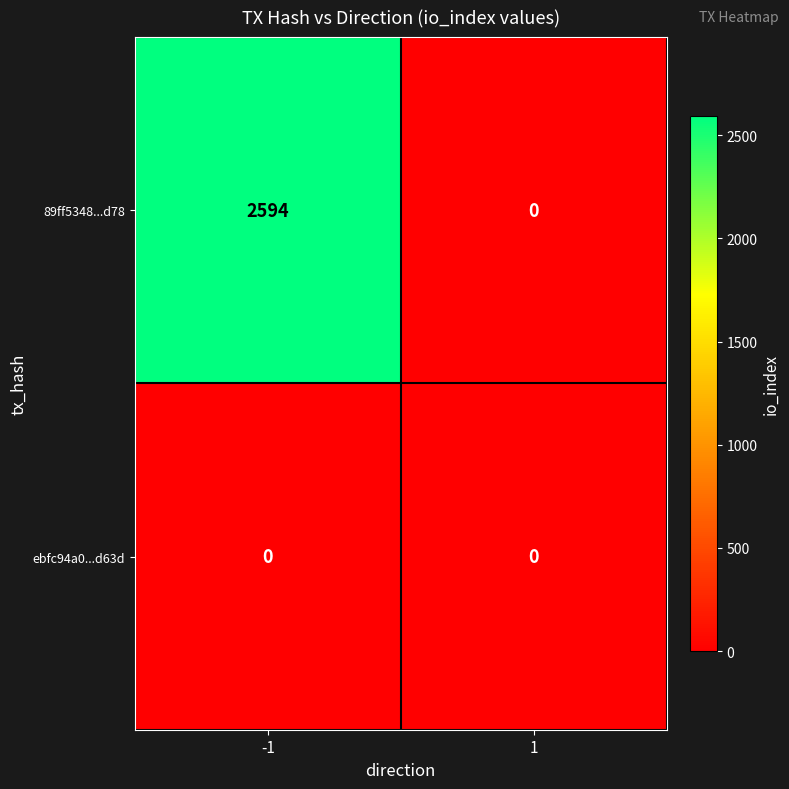

Is it true that 89ff5348...d78 equals 4417 at -1?

False